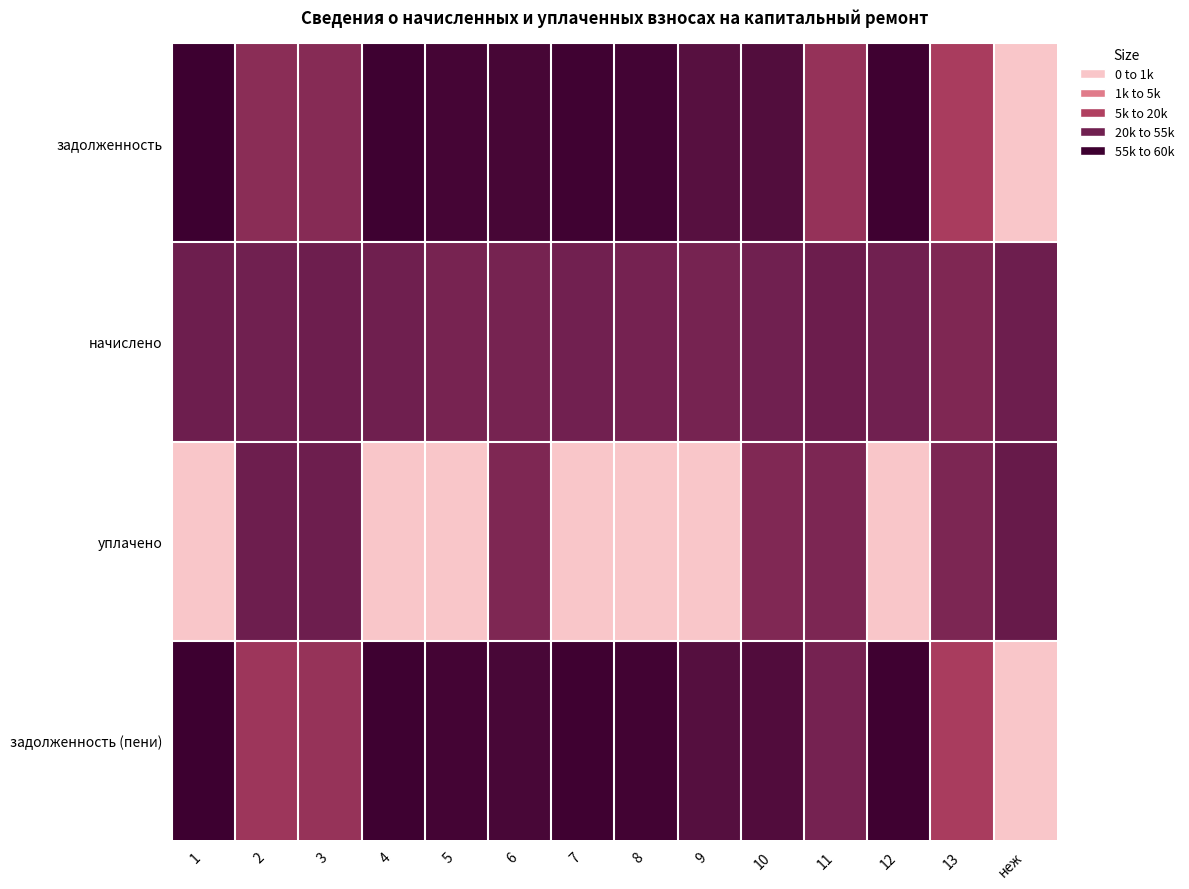

Reading left to right, transcribe all the data shown in this chart.

задолженность: 1=10.9	2=7.1	3=7.3	4=10.9	5=10.5	6=10.4	7=10.8	8=10.6	9=9.6	10=9.8	11=6.6	12=10.8	13=5.8	неж=0.0
начислено: 1=8.3	2=8.2	3=8.4	4=8.2	5=7.9	6=8.0	7=8.2	8=8.0	9=7.9	10=8.2	11=8.4	12=8.2	13=7.6	неж=8.4
уплачено: 1=0.0	2=8.4	3=8.4	4=0.0	5=0.0	6=7.6	7=0.0	8=0.0	9=0.0	10=7.5	11=7.7	12=0.0	13=7.7	неж=8.7
задолженность (пени): 1=11.0	2=6.3	3=6.6	4=10.9	5=10.6	6=10.4	7=10.8	8=10.6	9=9.7	10=9.9	11=8.0	12=10.8	13=5.8	неж=0.0